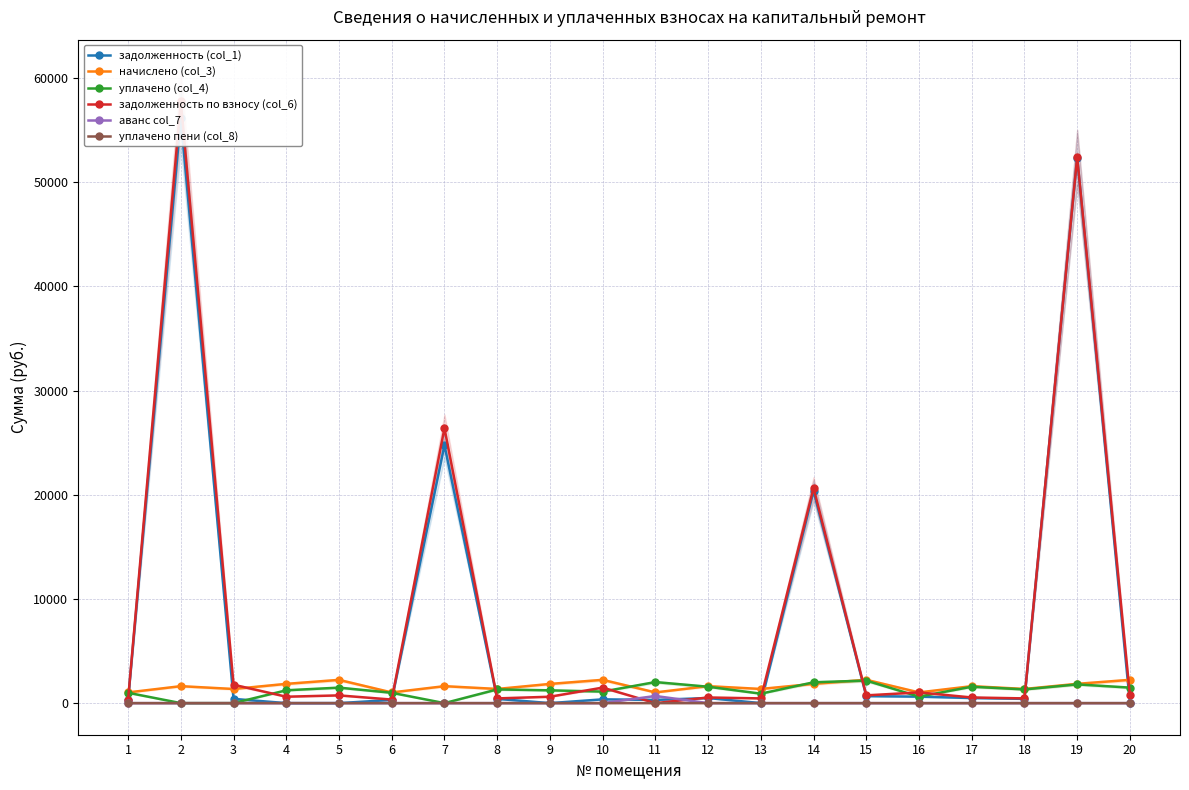

At which label is уплачено (col_4) closest to 1082?

10